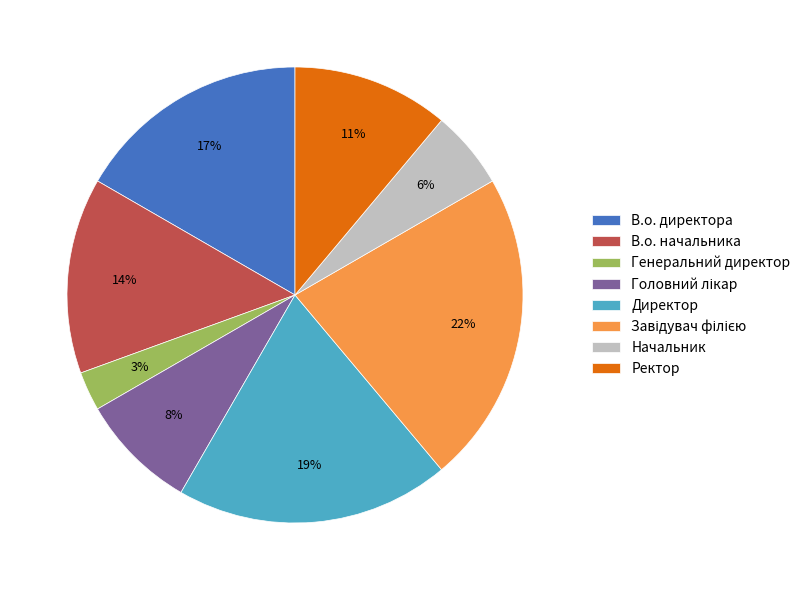

What percentage is the В.о. директора slice, to the nearest percent?

17%